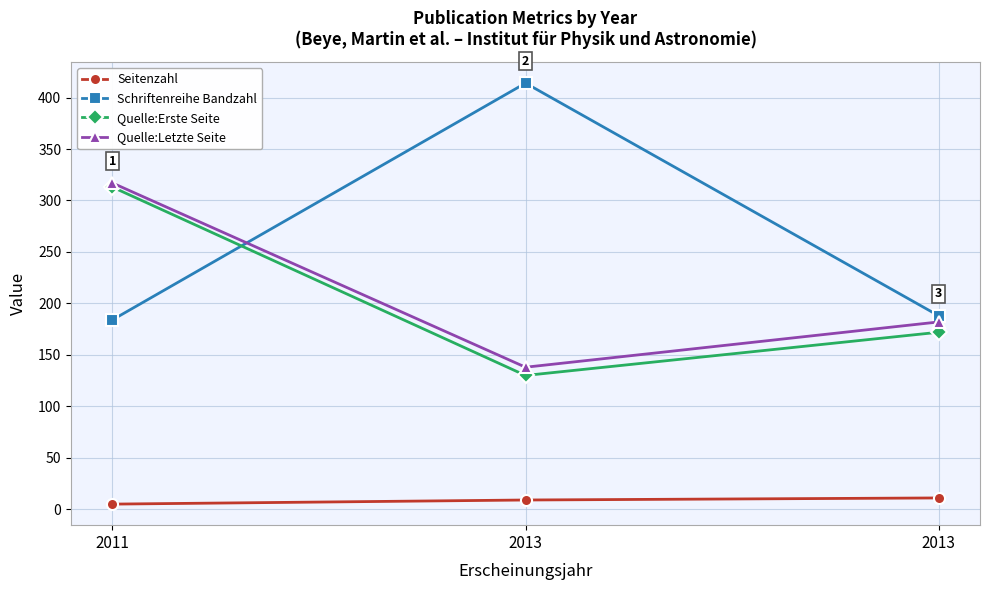

How many lines are shown in the chart?

4